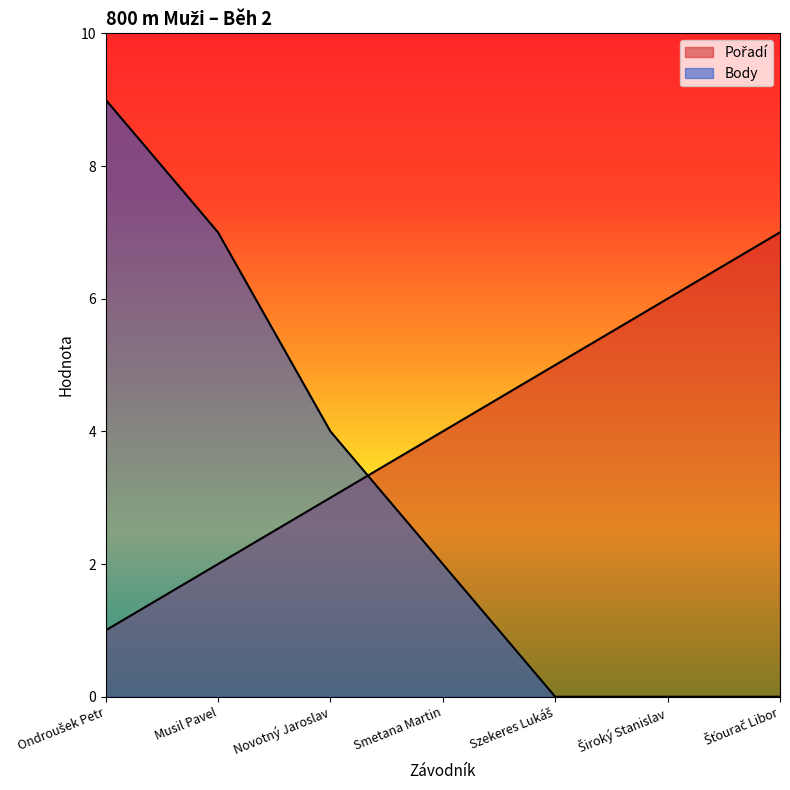

Rank the series by their average value, from highest to lowest.

Pořadí, Body